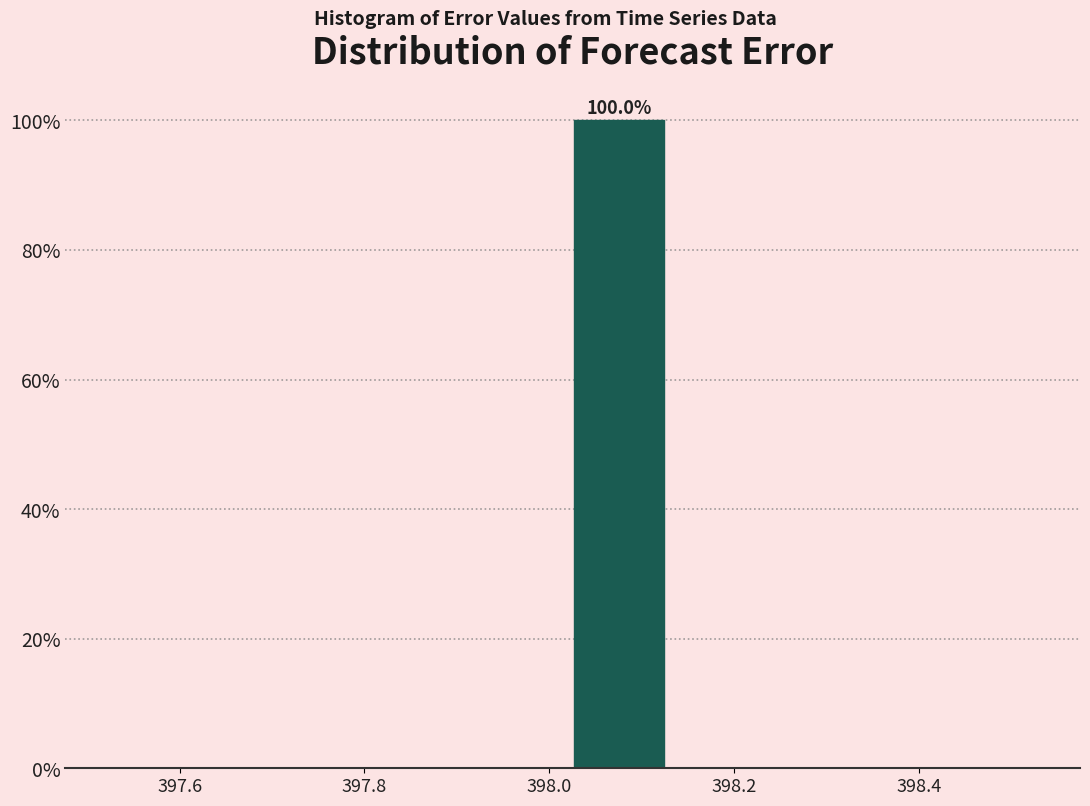

Over which range of the x-axis is the bar tallest?

398.02 to 398.12